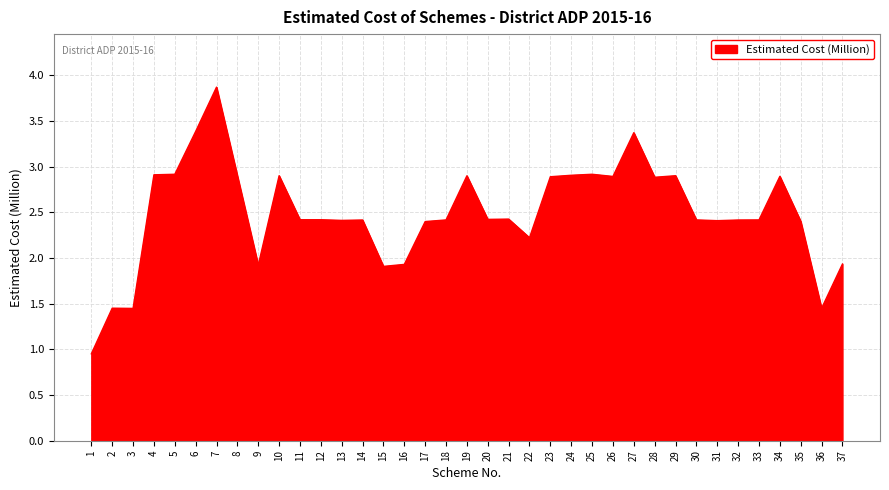

What is the greatest value displayed?

3.9